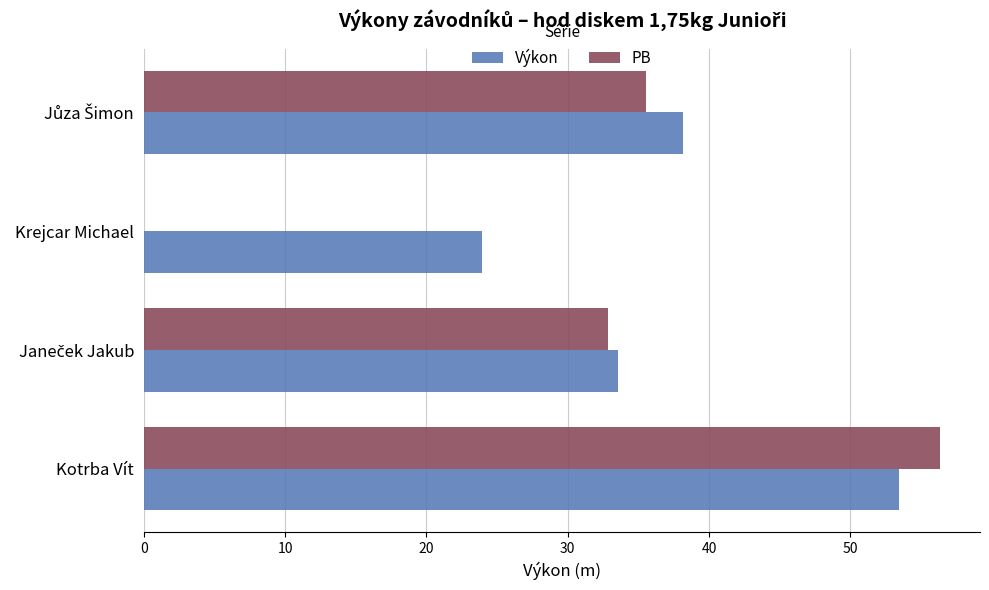

What is the value of the Výkon bar at the 4th from the left?

38.1